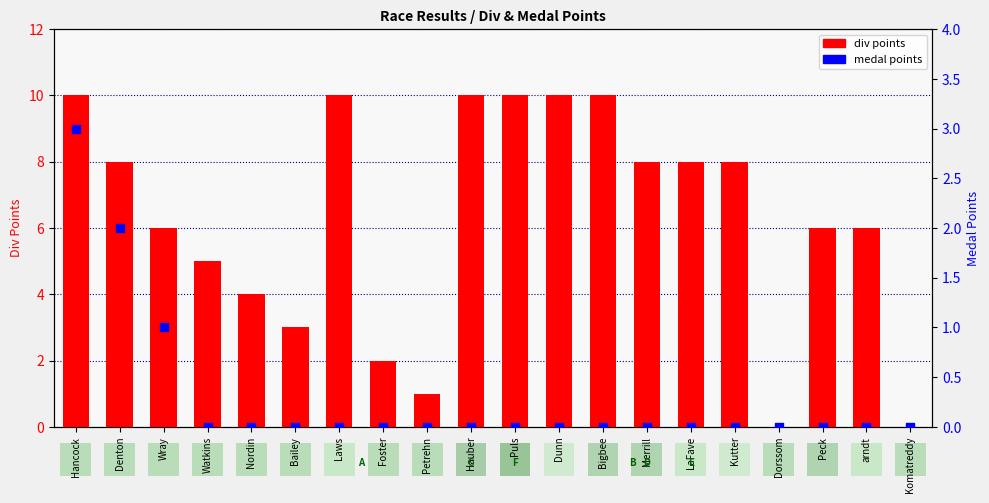

Which series reaches the minimum Y coordinate?

div points